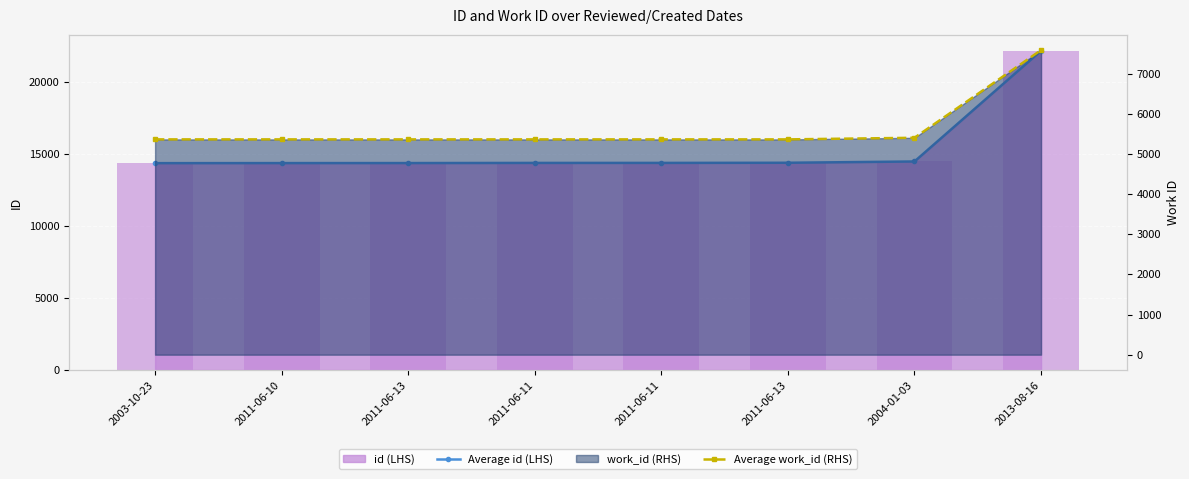

Is it true that Average id (LHS) equals 22199 at 2013-08-16?

True